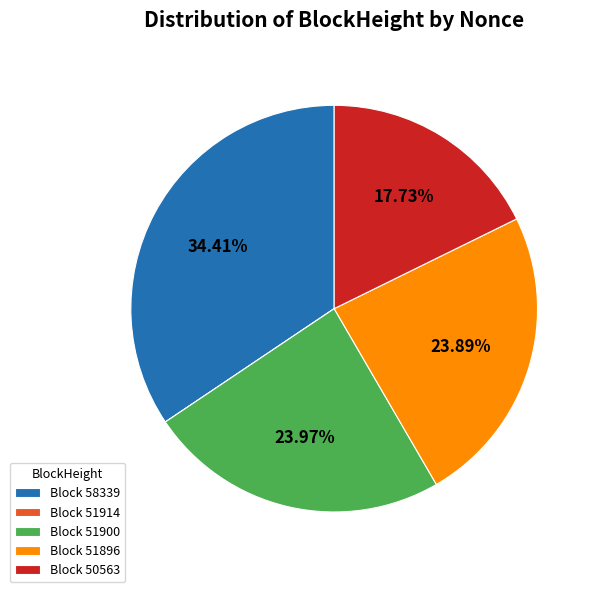

Is Block 50563 the majority of the pie?

No